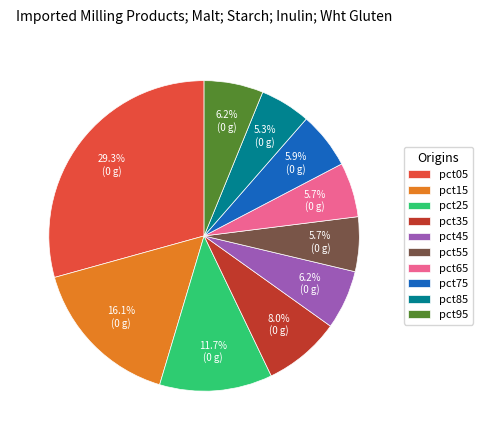

Is pct85 the majority of the pie?

No